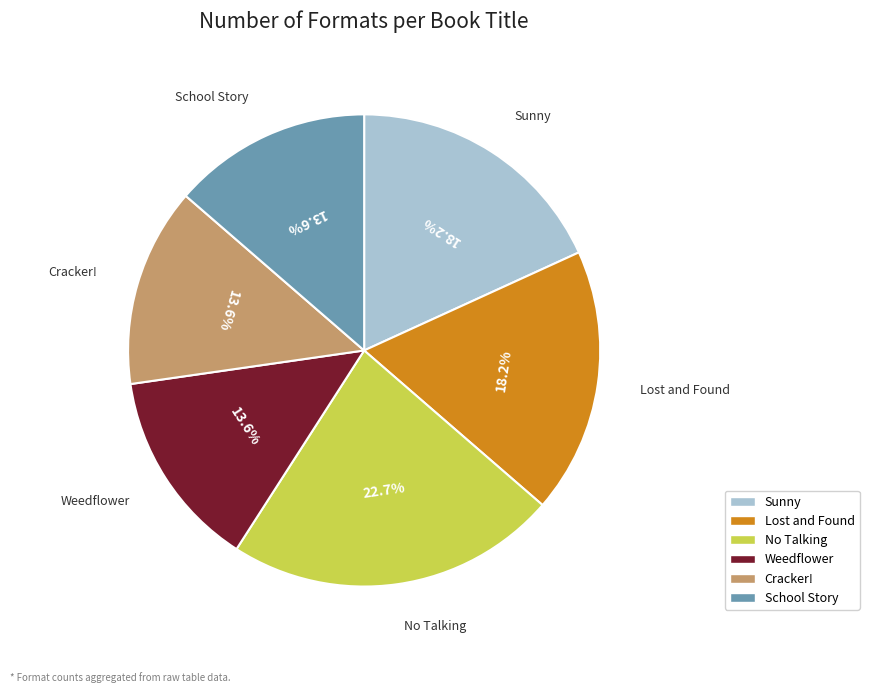

What percentage is the Lost and Found slice, to the nearest percent?

18%